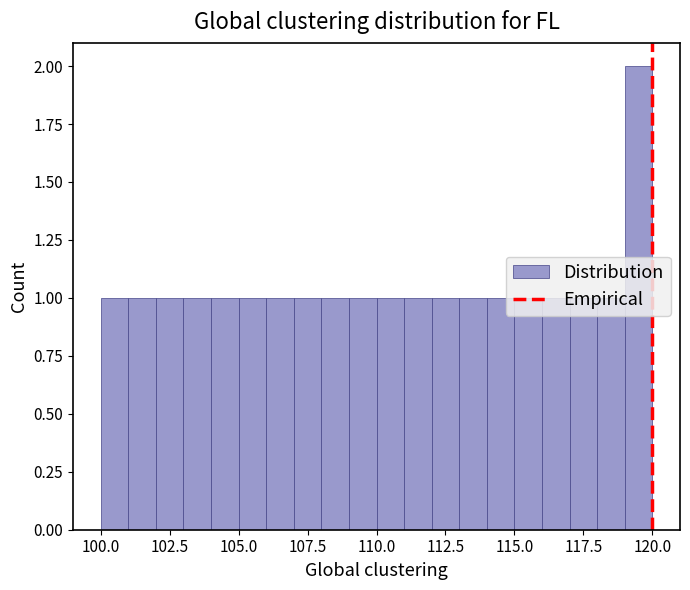

Around what value on the x-axis is the tallest bar? Give the approximate position of its centre, as read against the axis.

119.5